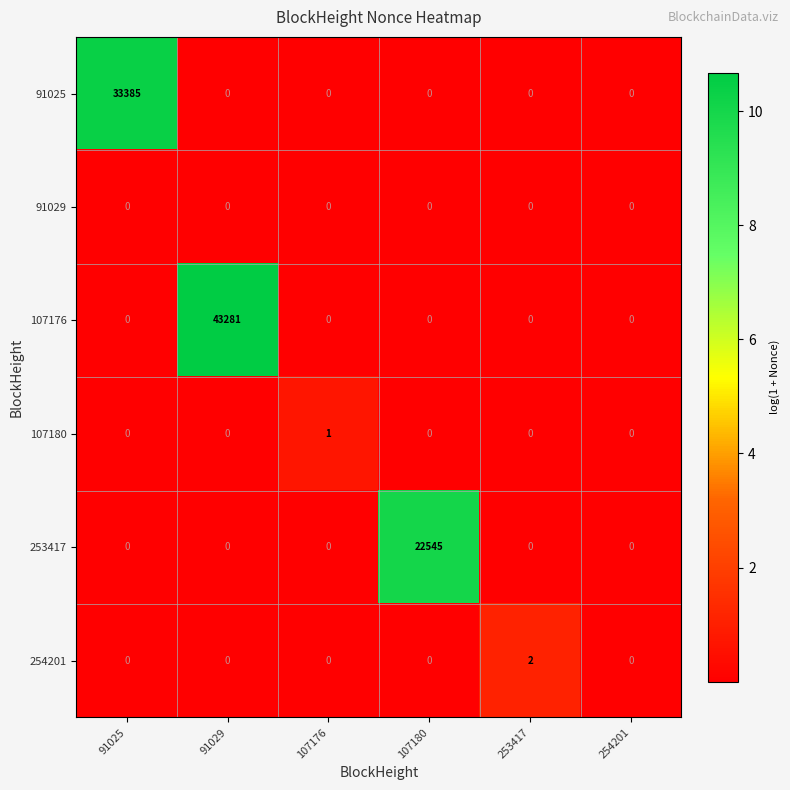

Count the number of data series in this chart.

6